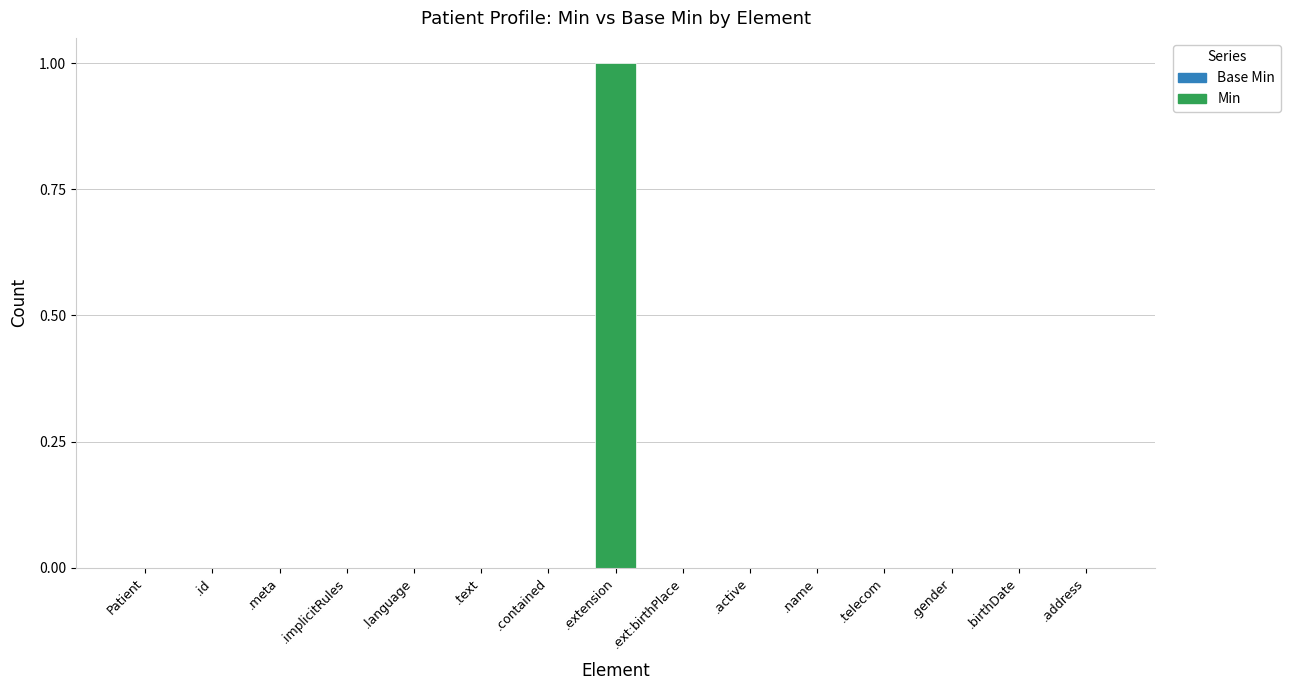

What is the change in value from .language to .extension?

+1